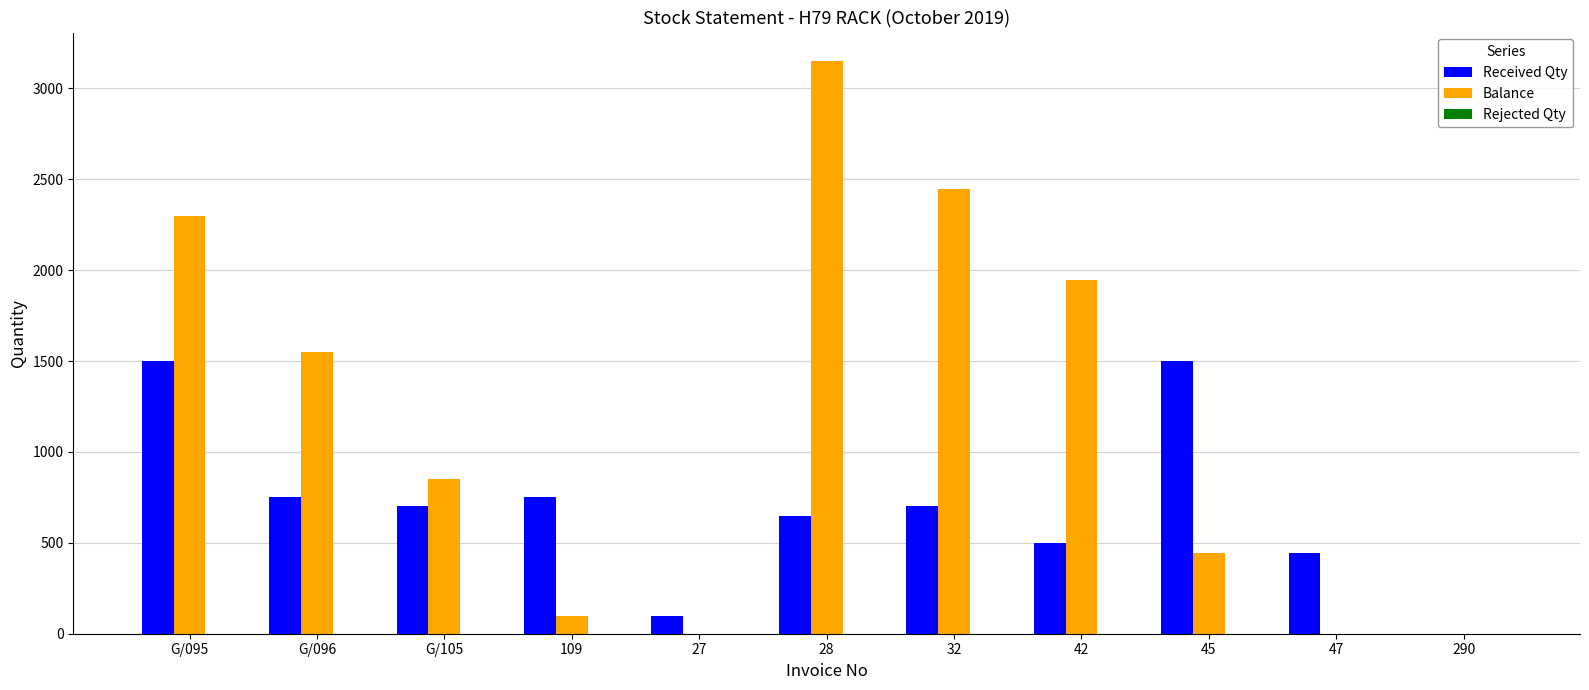

Which series has the largest total across all categories?

Balance